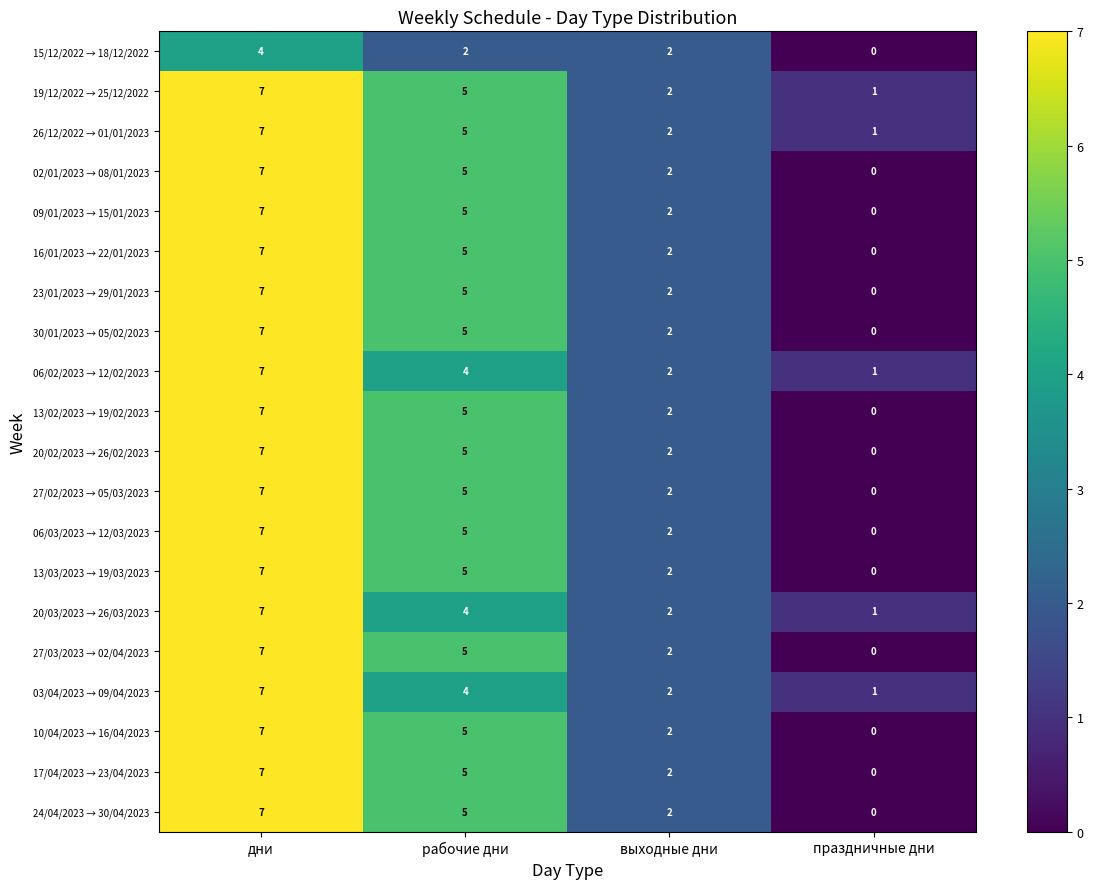

Is the value of 03/04/2023 → 09/04/2023 at выходные дни greater than the value of 15/12/2022 → 18/12/2022 at праздничные дни?

Yes